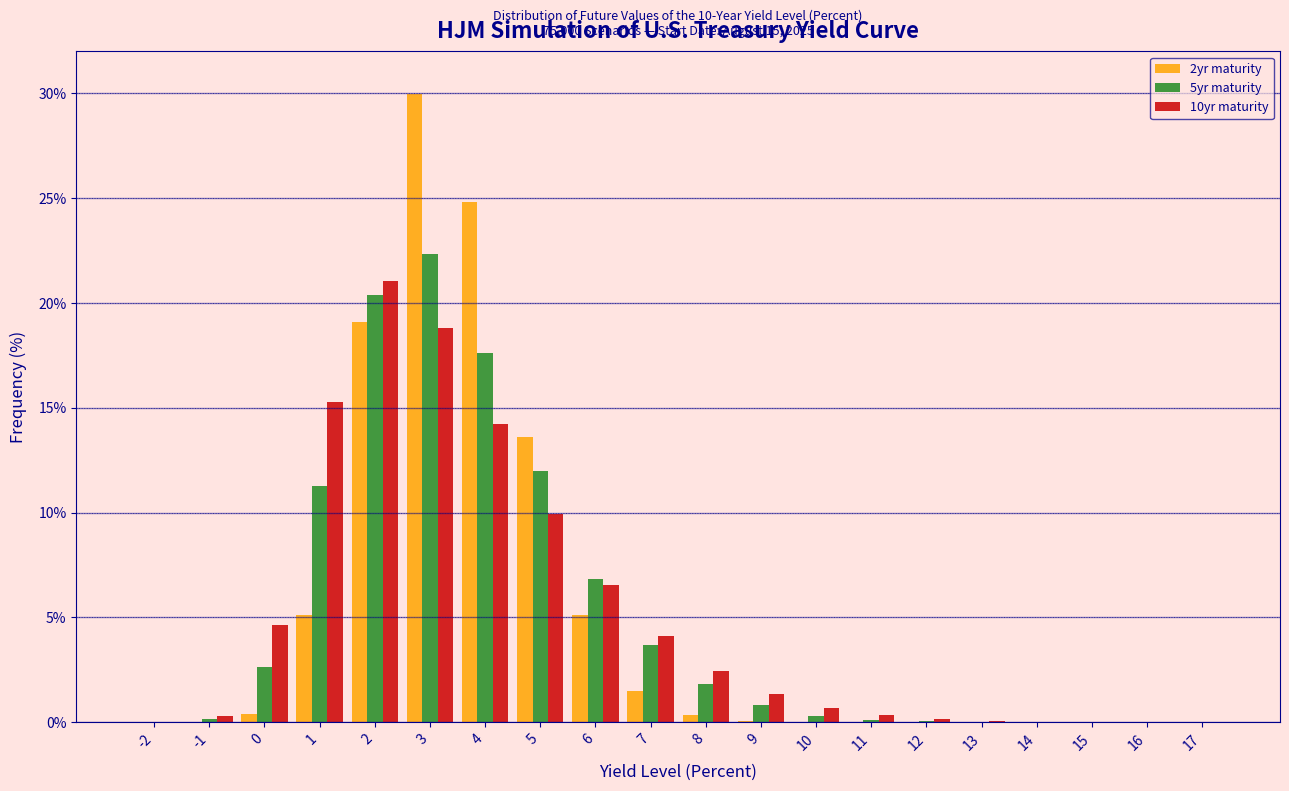

The value of 10yr maturity at 2 is 21.1. True or false?

True